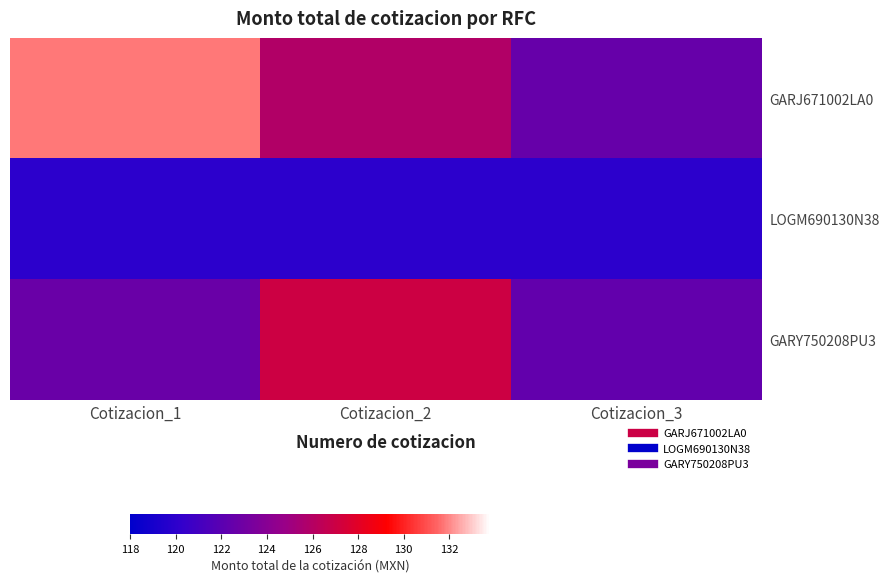

Which series changed the most between Cotizacion_1 and Cotizacion_2?

GARJ671002LA0